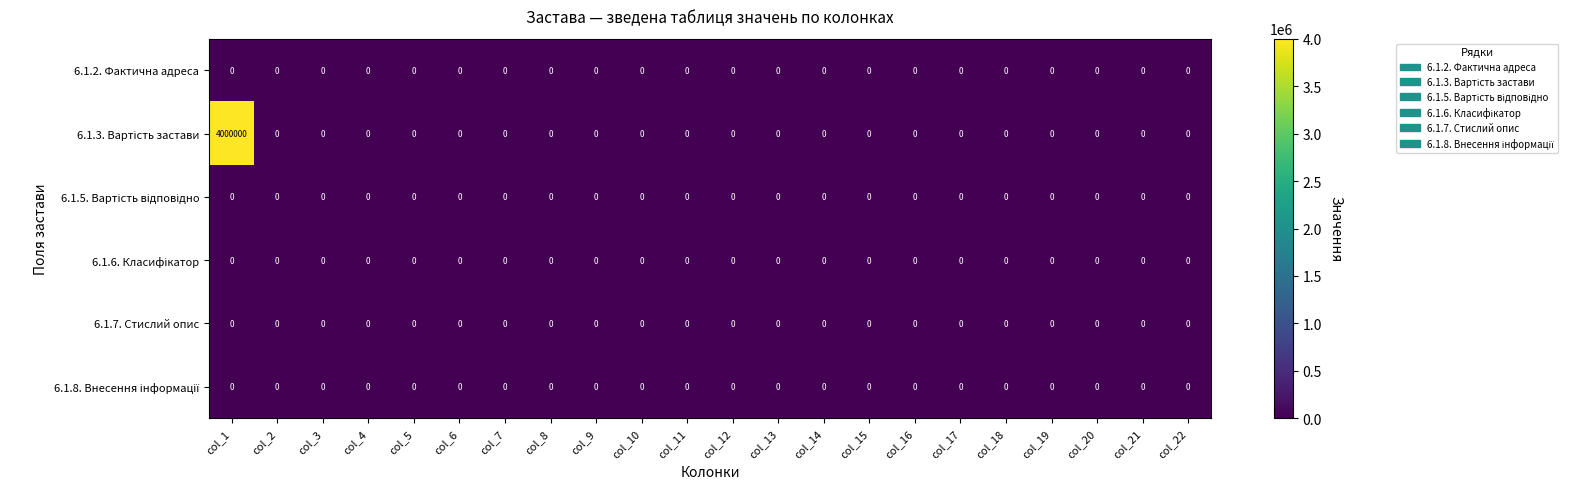

The 6.1.7. Стислий опис series shows 0 at col_22. True or false?

True